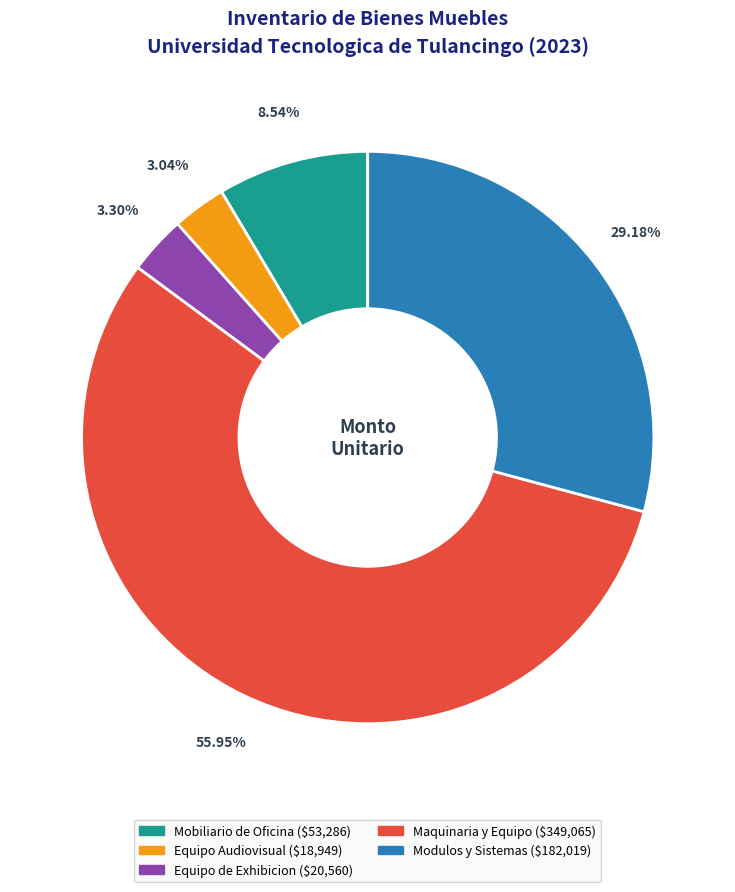

To the nearest percent, what is the difference between the largest and smallest slice percentages?

53%